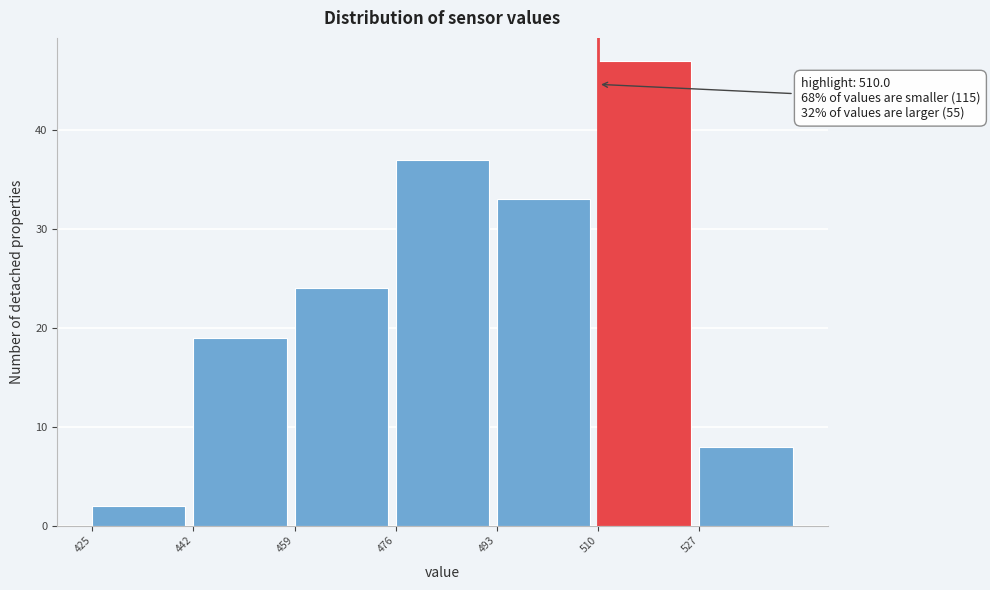

Over which range of the x-axis is the bar tallest?

510 to 527